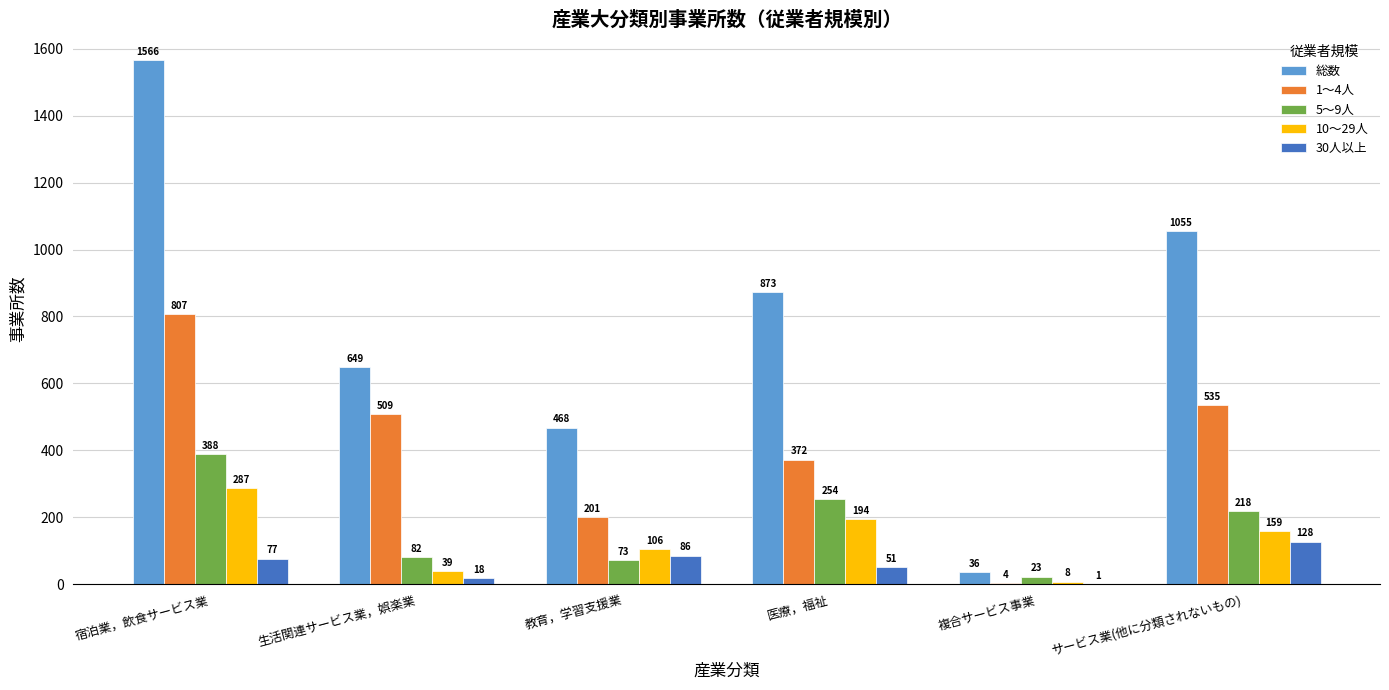

What is the sum of all 10～29人 values?

793